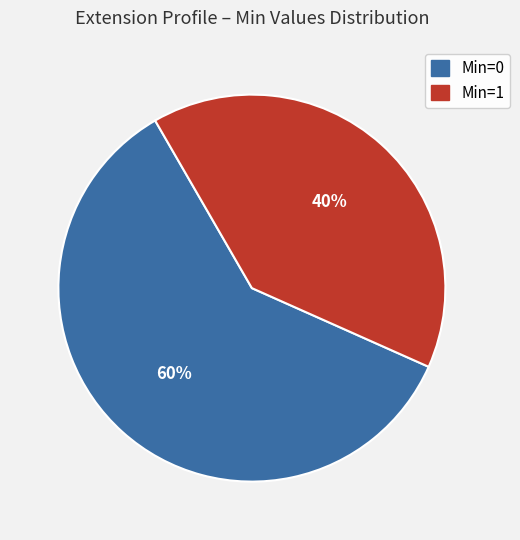

To the nearest percent, what is the difference between the largest and smallest slice percentages?

20%